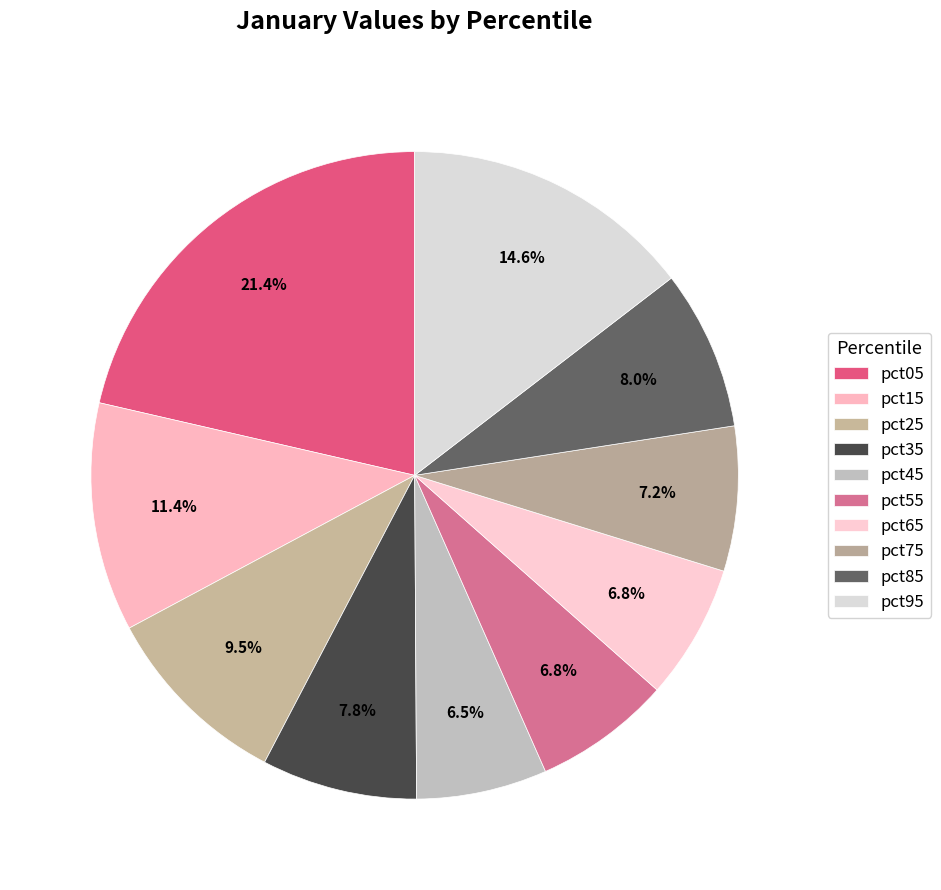

To the nearest percent, what percentage of the pie is pct05?

21%